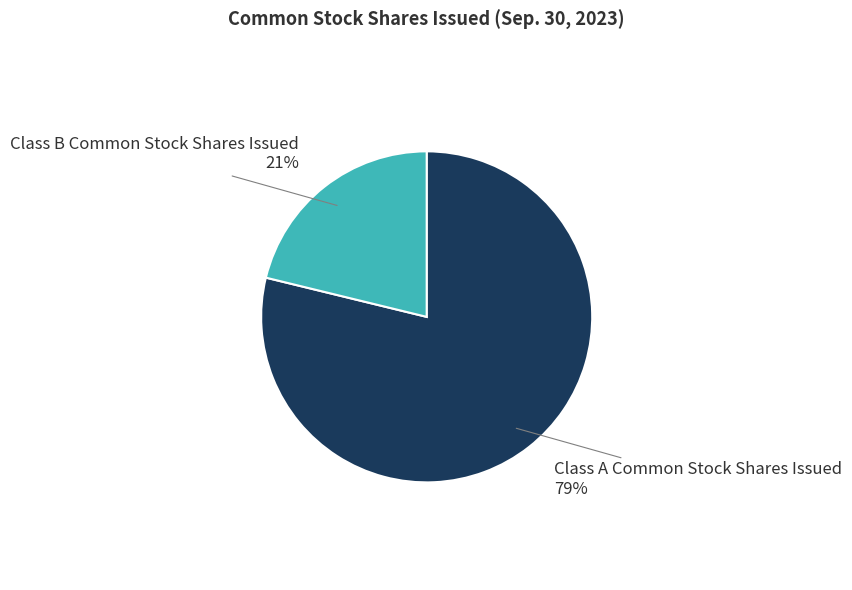

Approximately how many times larger is the value at Class B Common Stock Shares Issued compared to Class A Common Stock Shares Issued?

0.3